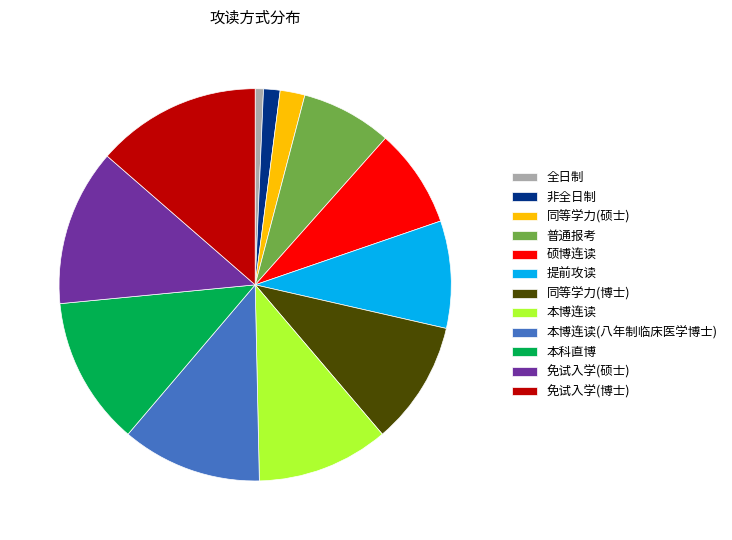

Between 免试入学(硕士) and 免试入学(博士), which is larger?

免试入学(博士)